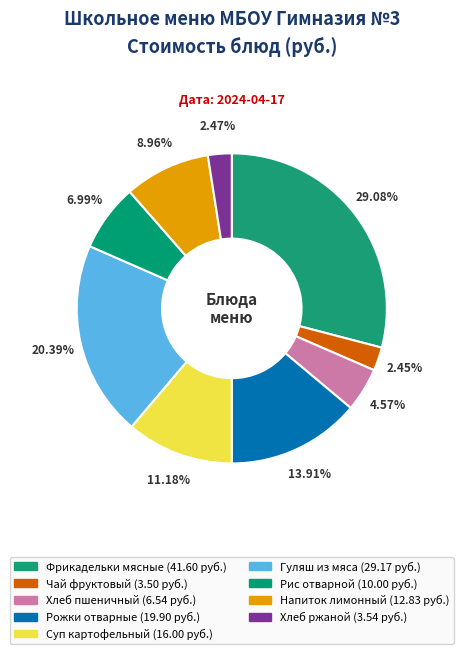

Count the number of slices in the pie.

9